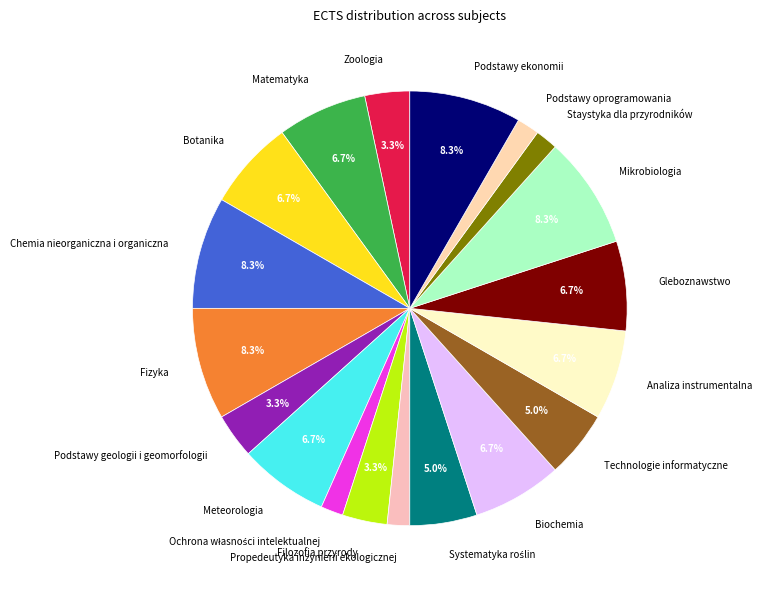

What percentage is the Meteorologia slice, to the nearest percent?

7%